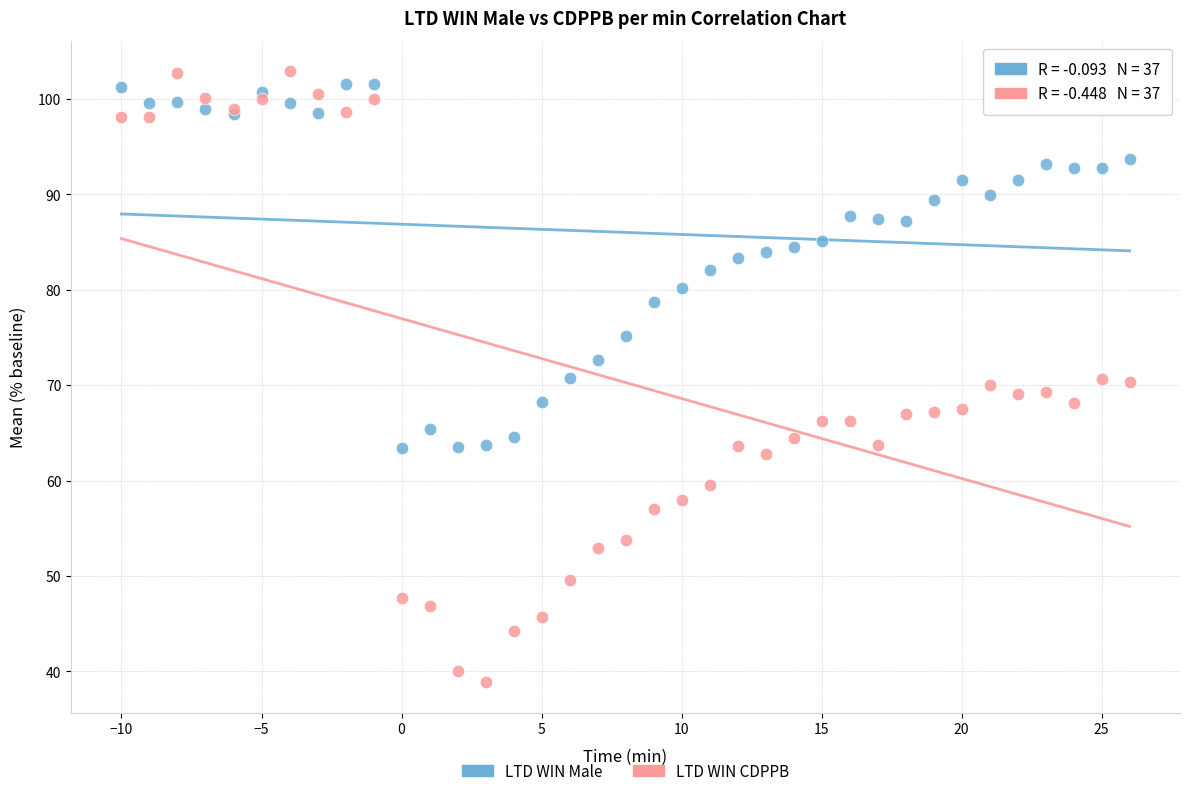

Which series reaches the minimum Y coordinate?

LTD WIN CDPPB